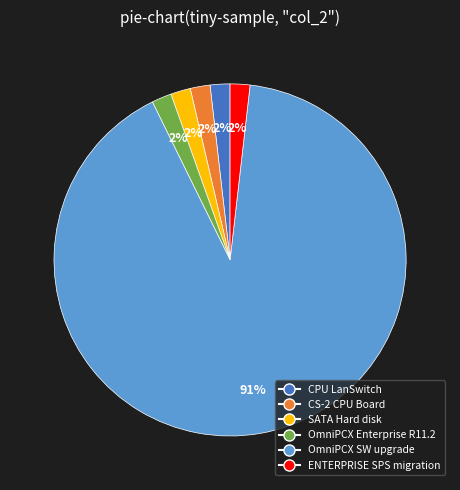

Does any single category account for the majority?

Yes